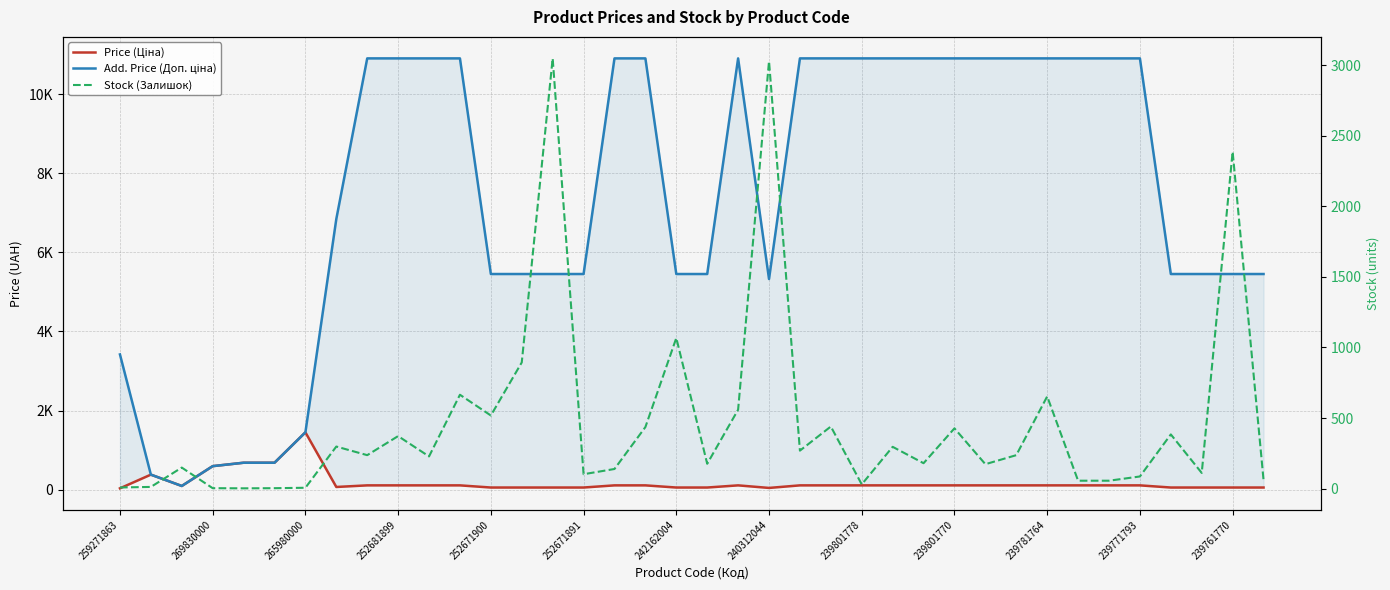

Where is Add. Price (Доп. ціна) nearest to the value 5498?

252671900